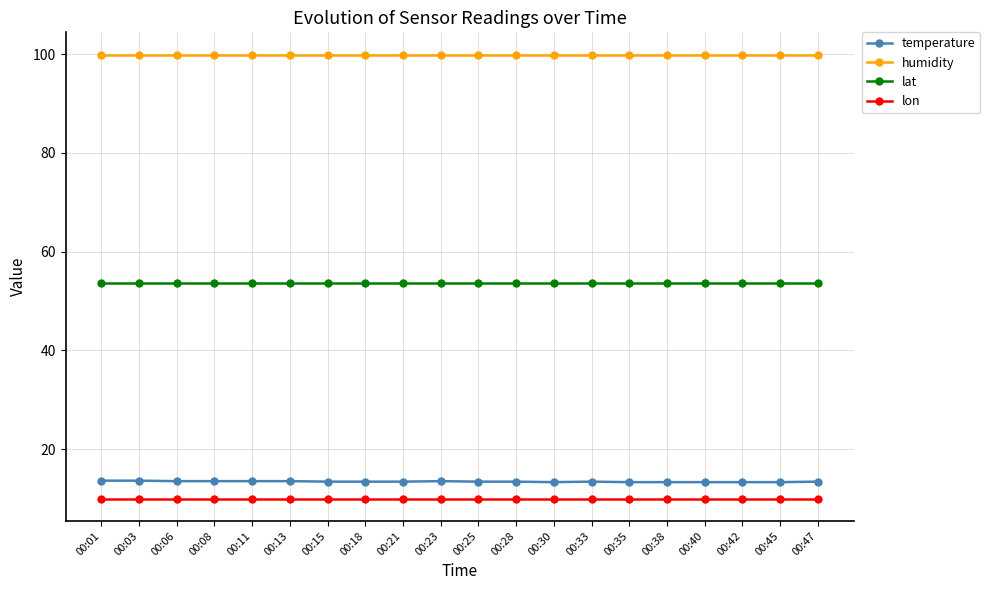

Rank the series by their maximum value, from lowest to highest.

lon, temperature, lat, humidity